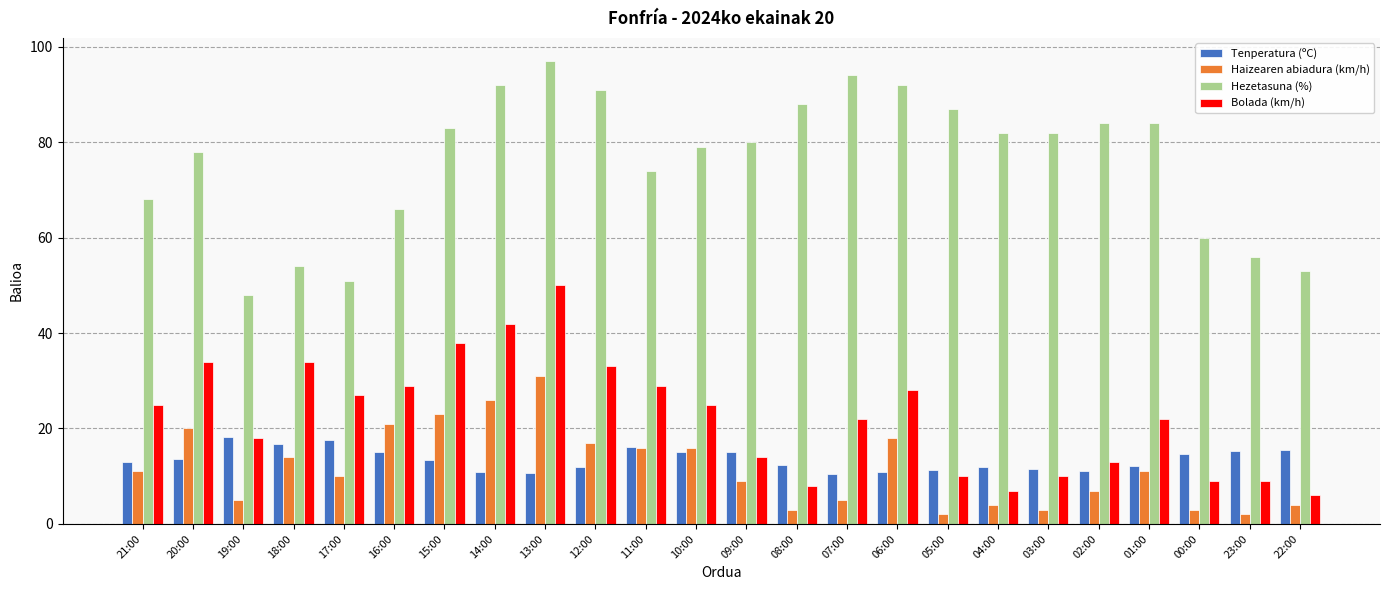

Rank the series by their maximum value, from lowest to highest.

Tenperatura (ºC), Haizearen abiadura (km/h), Bolada (km/h), Hezetasuna (%)